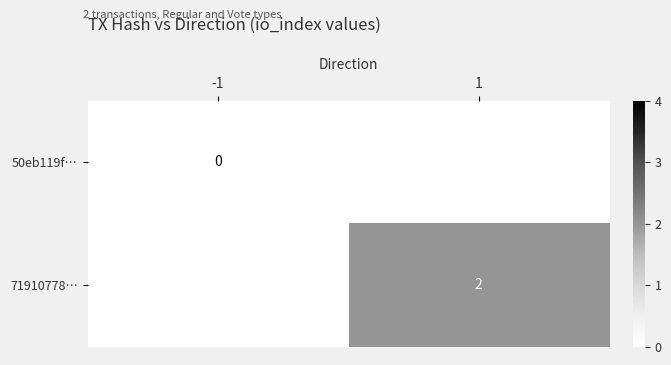

Is it true that 71910778… equals 2 at 1?

True